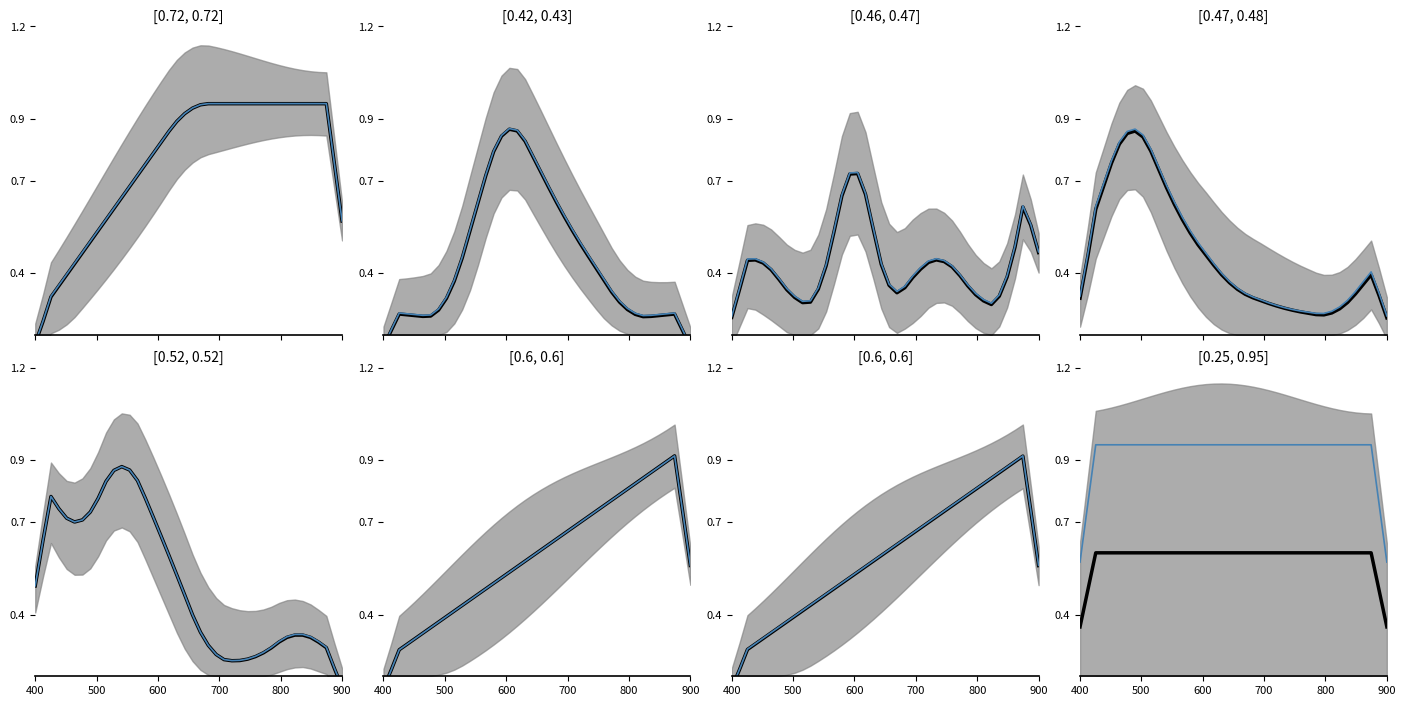

At which category is the sum across all series the highest?

600